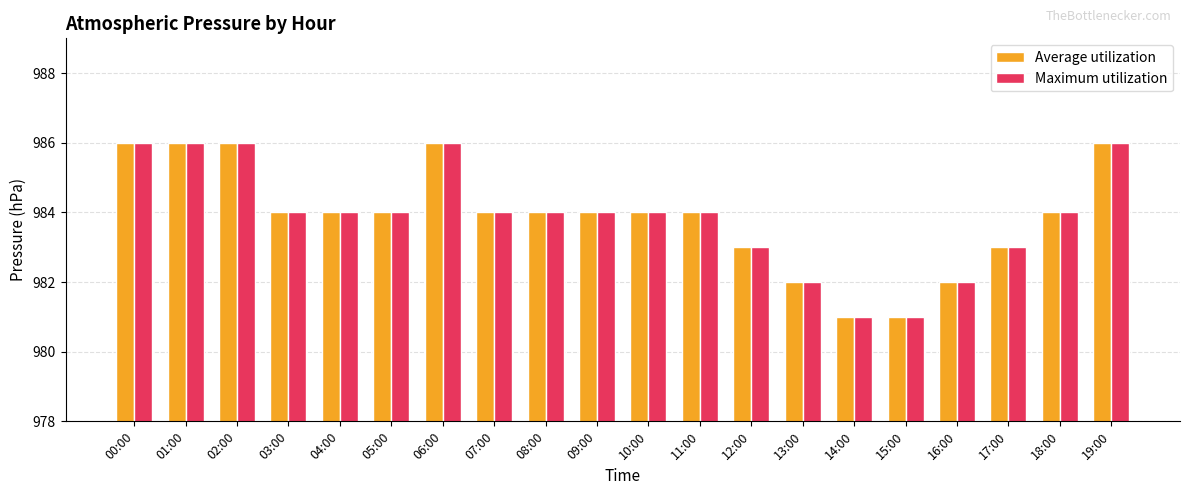

What are all the series names shown in the legend?

Average utilization, Maximum utilization